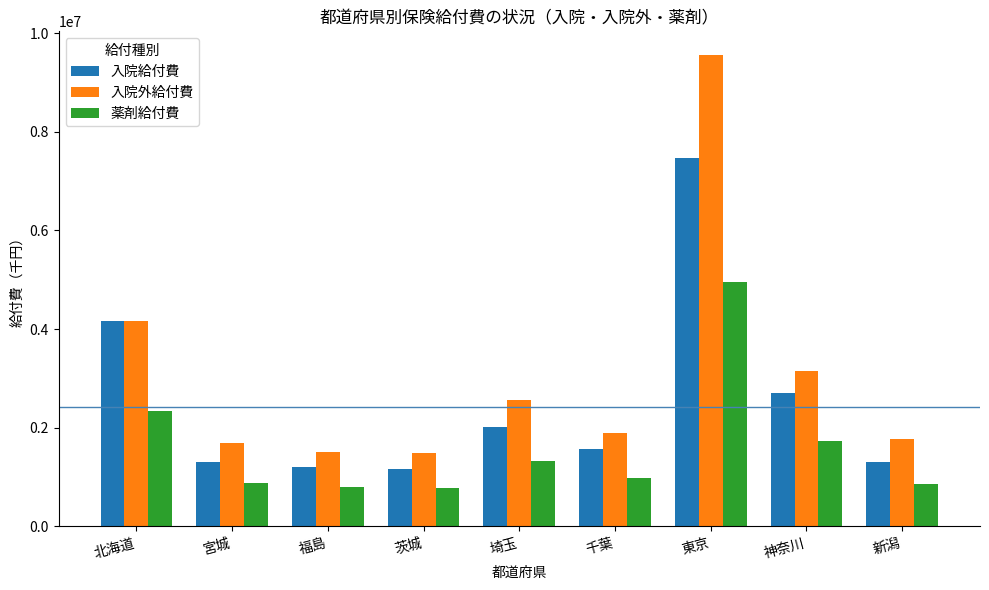

Read the 入院給付費 value at 埼玉.

2021693.6